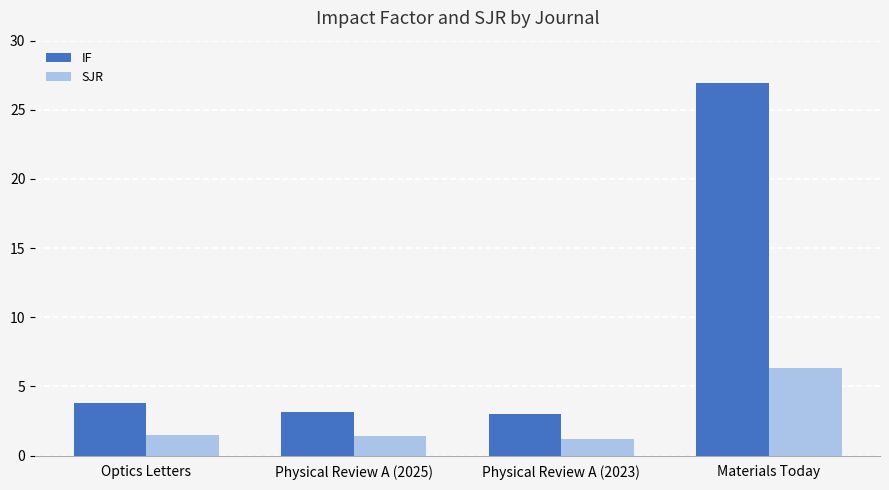

How many categories are shown in the chart?

4